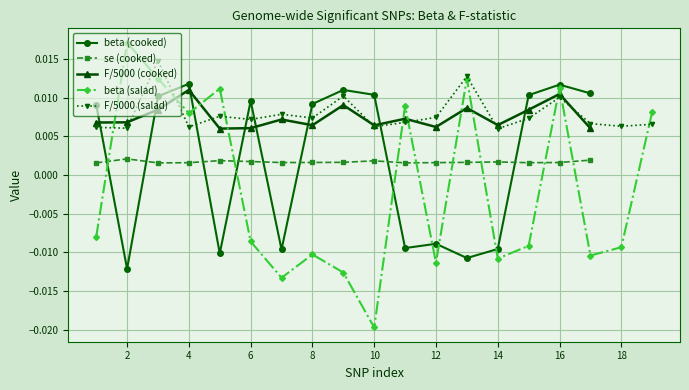

True or false: F/5000 (salad) has more than 0 interior local peaks.

True